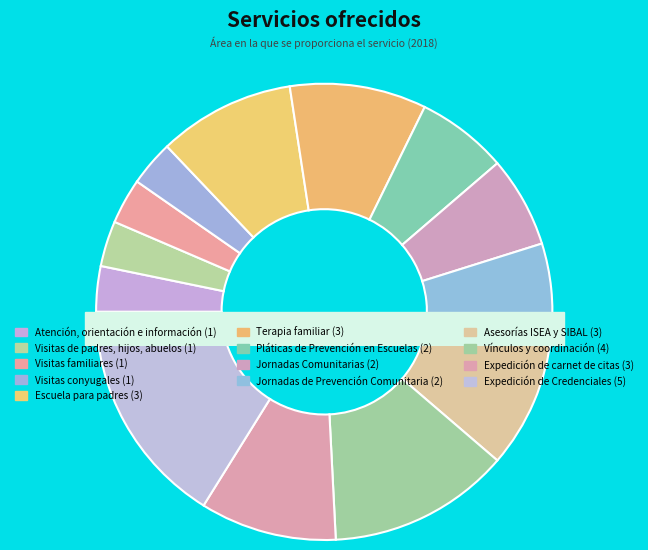

Which category has the smallest portion of the pie?

Atención, orientación e información